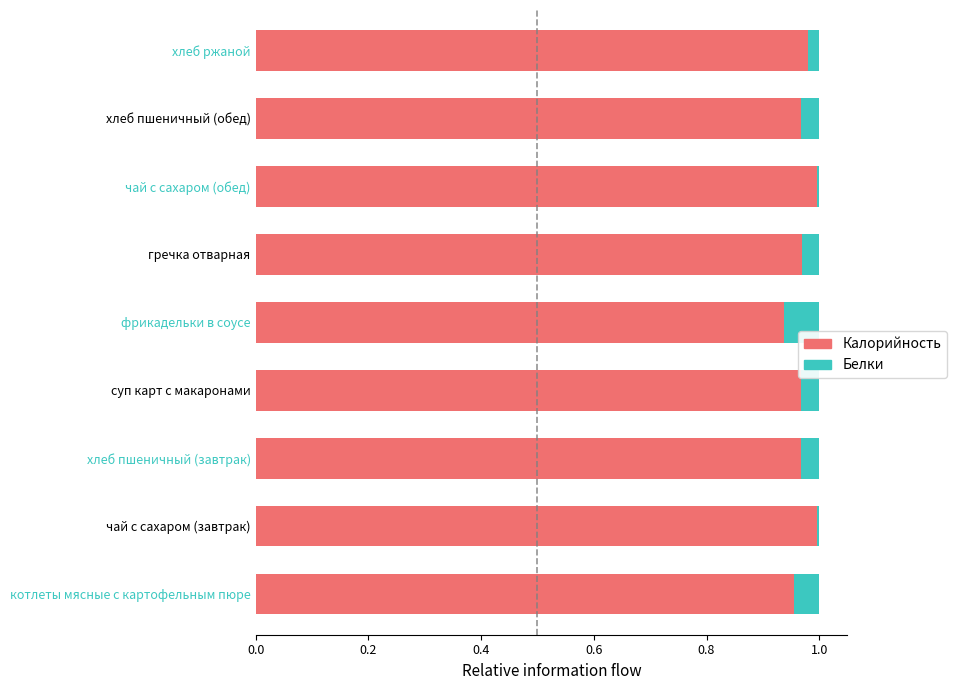

The value of Калорийность at гречка отварная is 0.5. True or false?

False